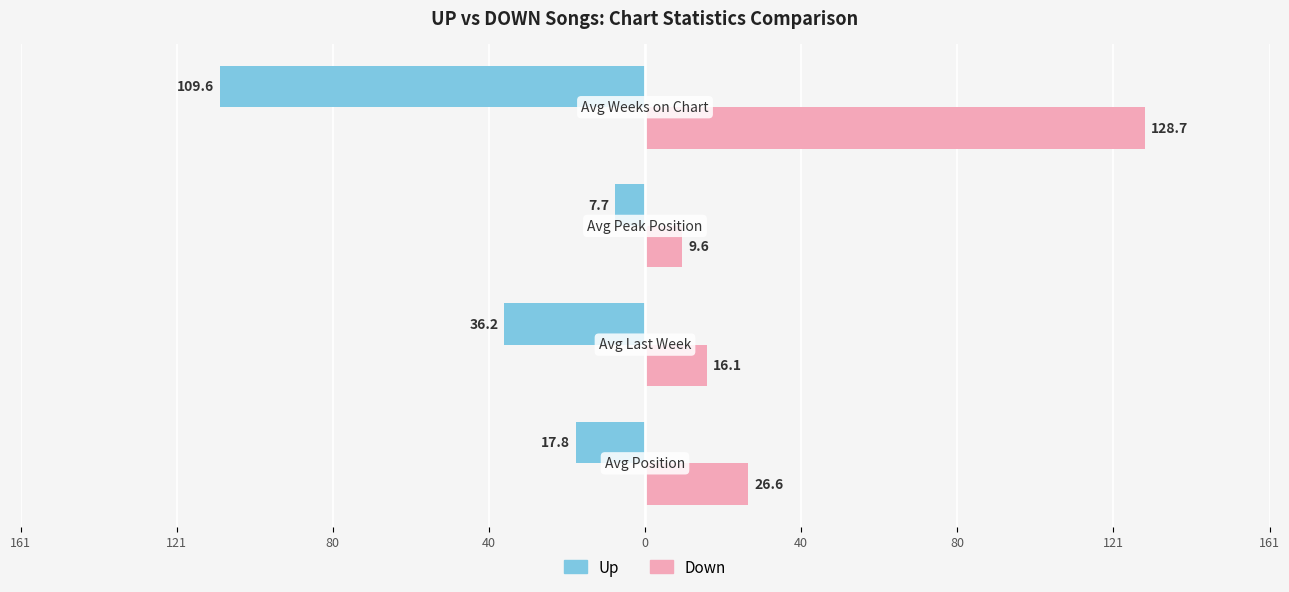

What are all the series names shown in the legend?

Up, Down